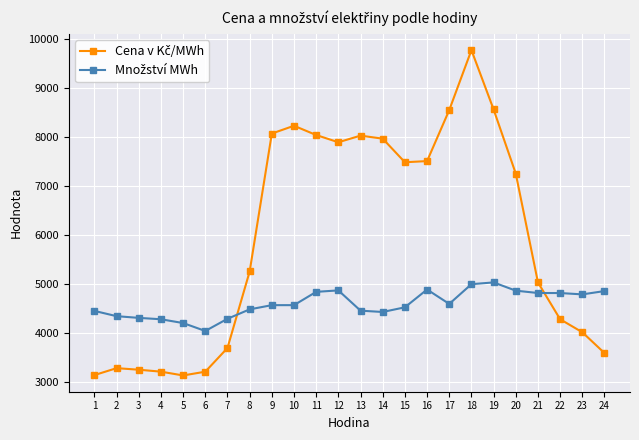

What is the total value across all series at 16?

12384.2